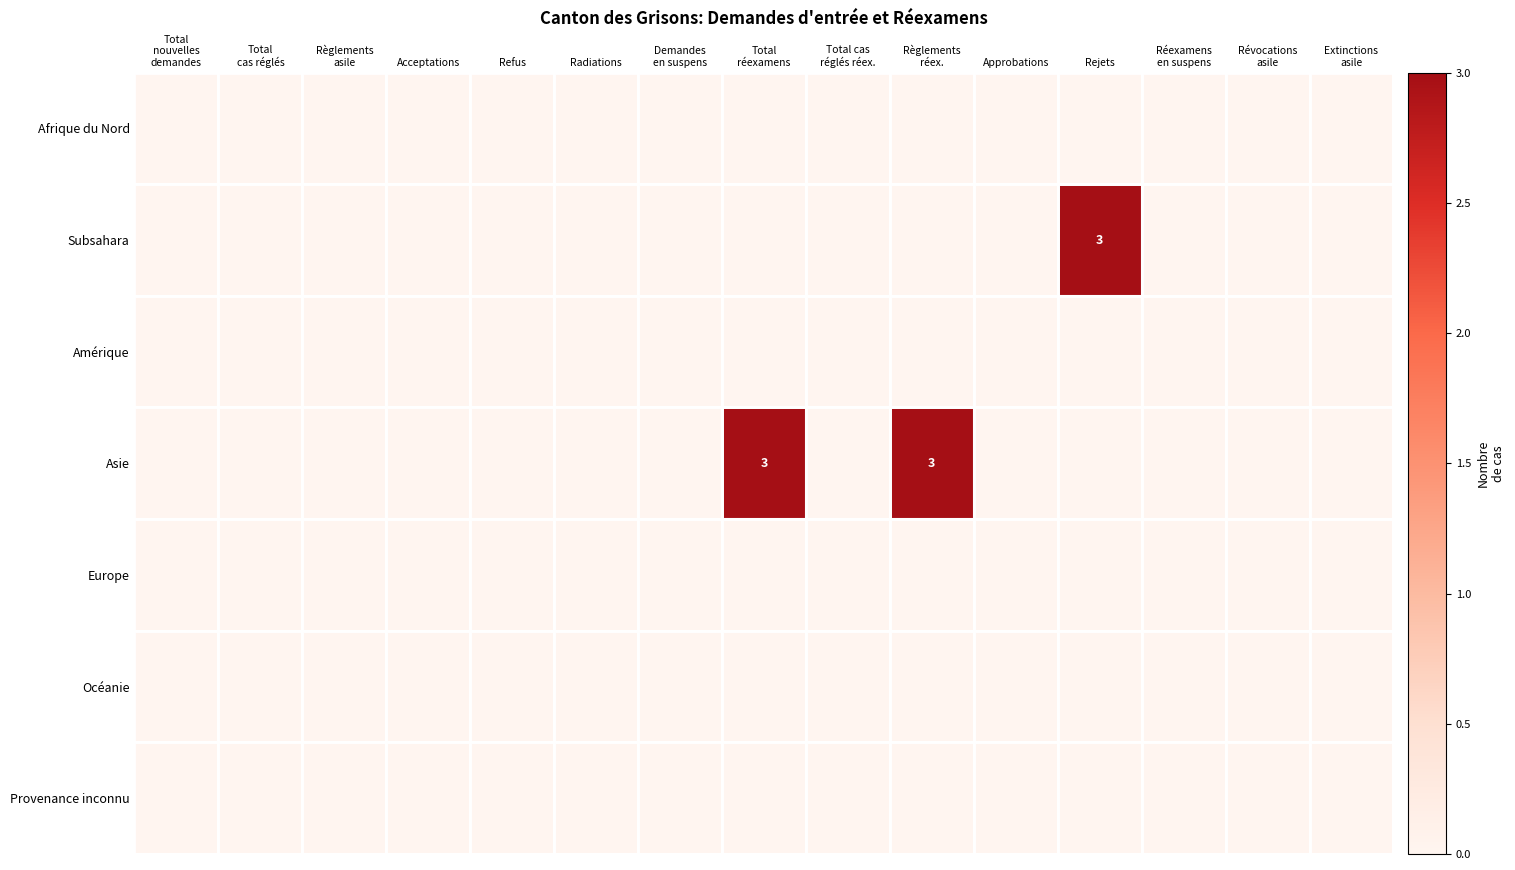

Rank the series by their maximum value, from lowest to highest.

Afrique du Nord, Amérique, Europe, Océanie, Provenance inconnu, Subsahara, Asie